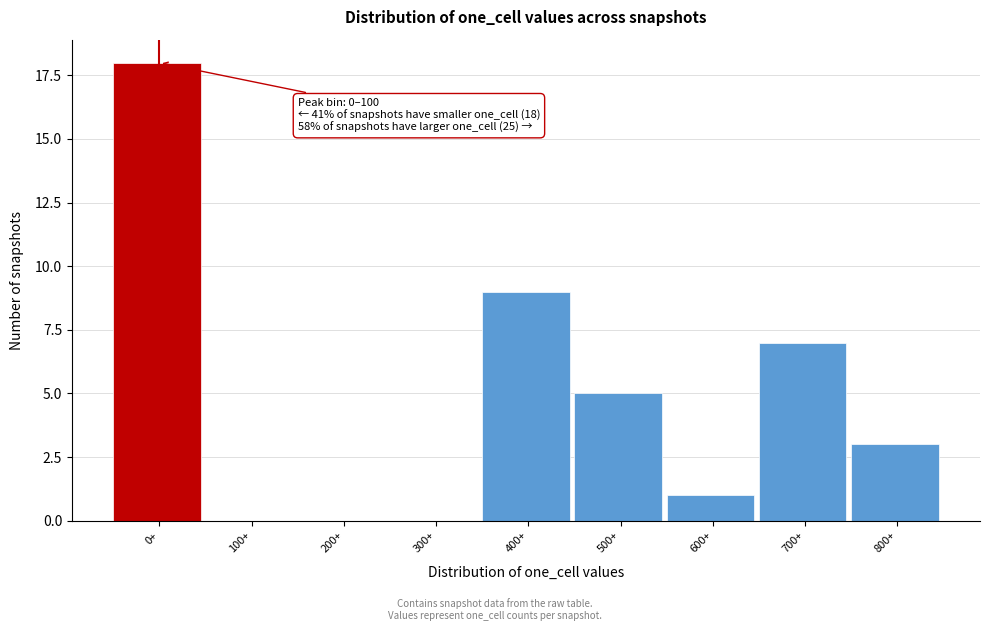

Reading right to left, extract all data points from this chart.

800+=3	700+=7	600+=1	500+=5	400+=9	300+=0	200+=0	100+=0	0+=18